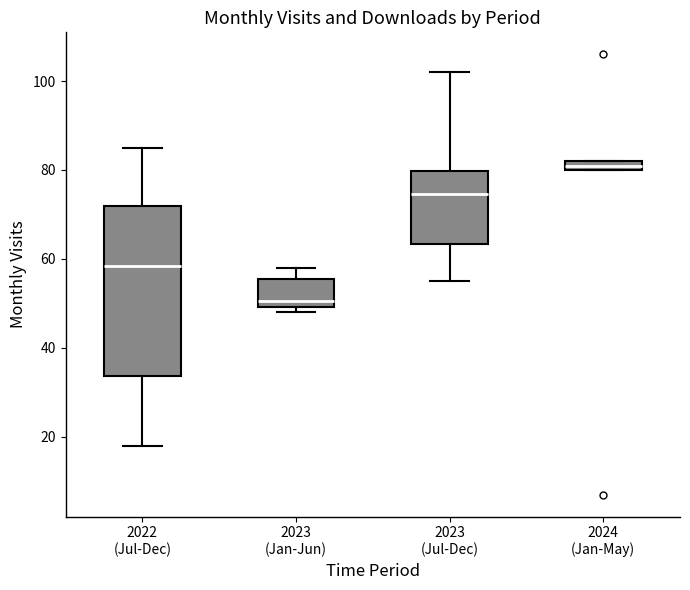

Where is the lower edge of the box for 2023 (Jul-Dec) on the y-axis? The values are not printed on the chart, so give them approximately, as read against the axis.

64